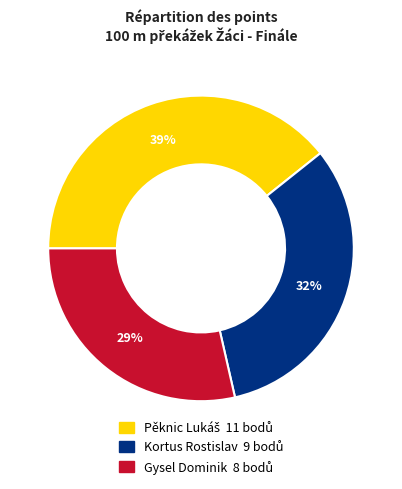

How many segments does this pie chart have?

3